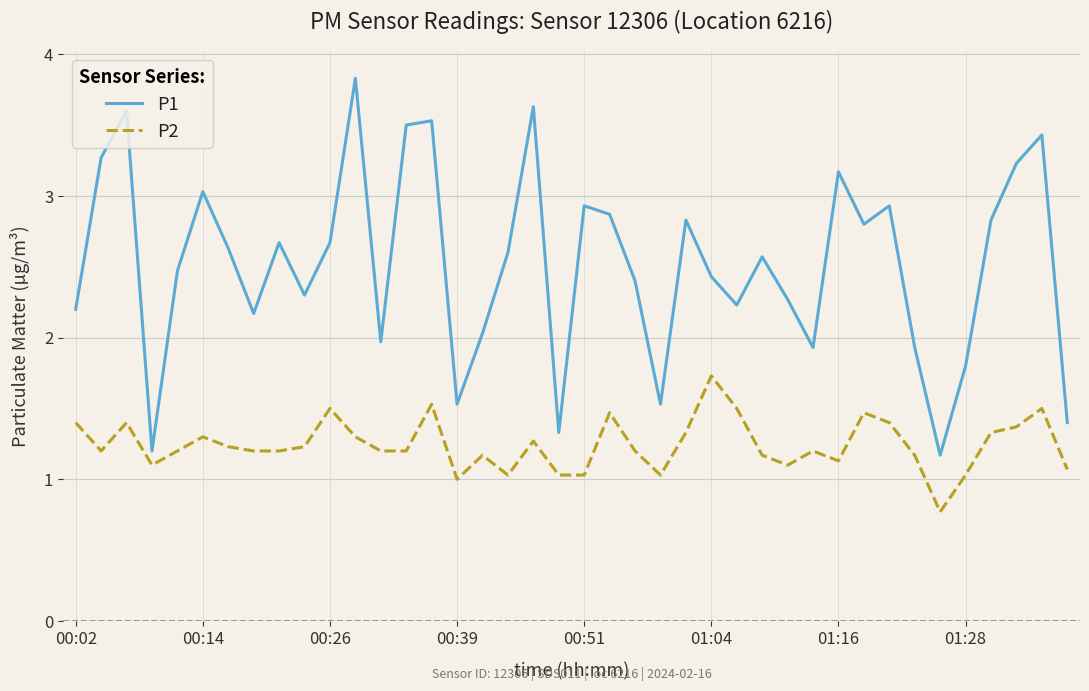

What is the greatest value displayed?

3.8